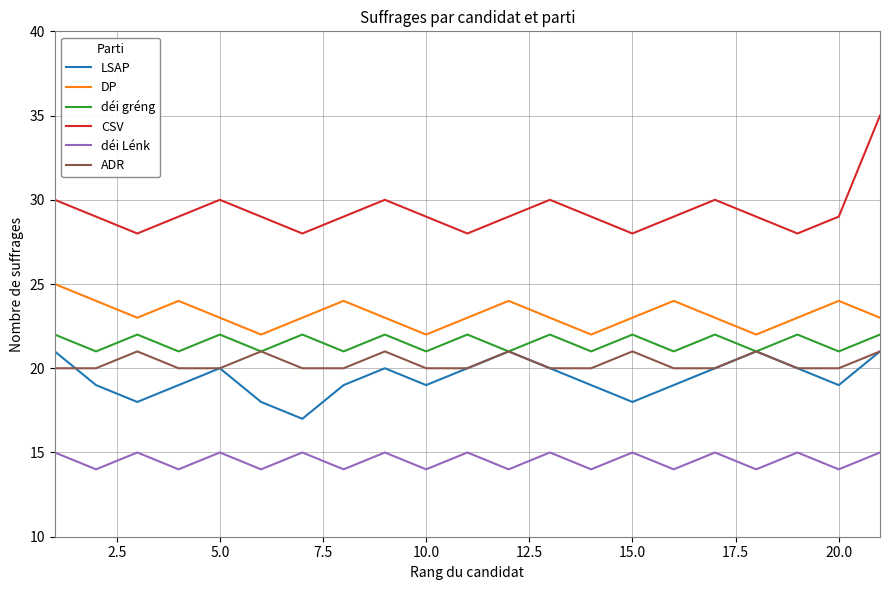

Which series has the largest total across all categories?

CSV